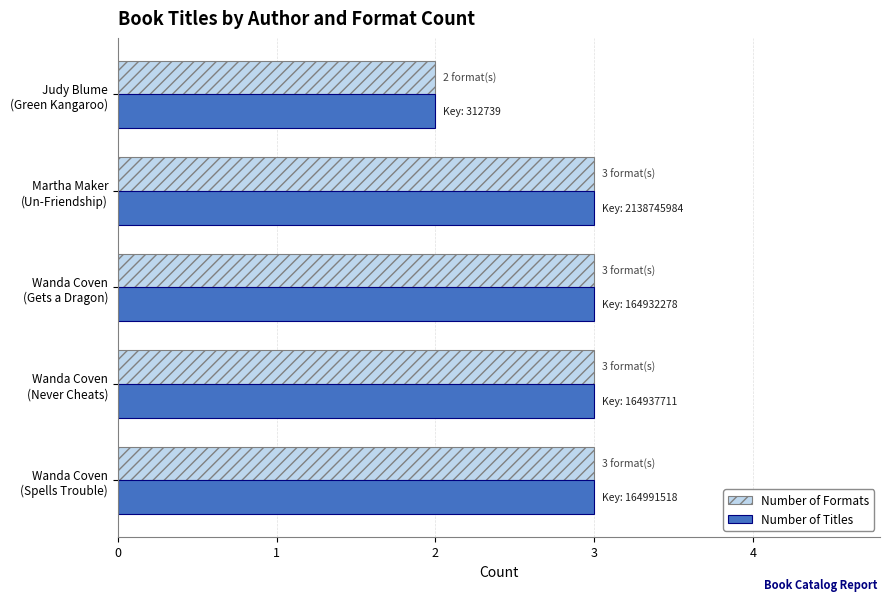

At which label is Number of Titles closest to 2?

Judy Blume
(Green Kangaroo)